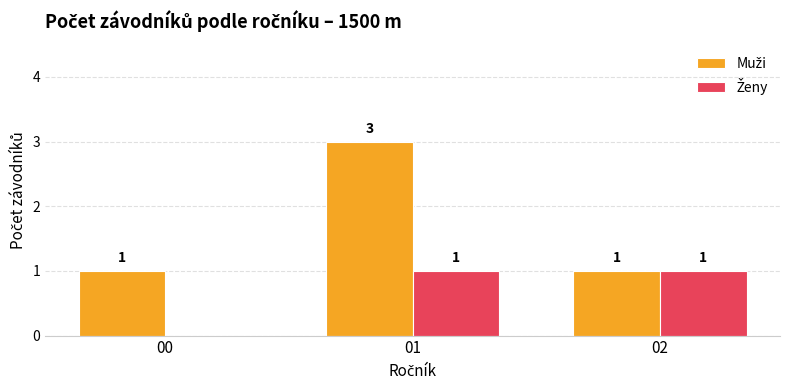

Read the Ženy value at 01.

1